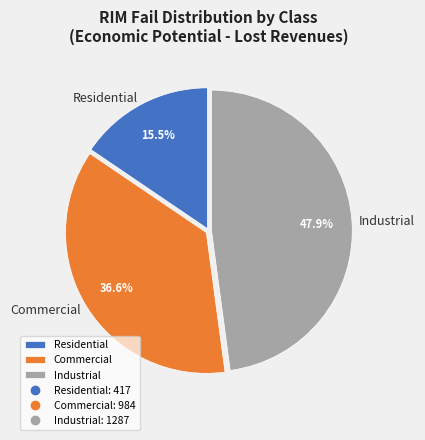

What is the total percentage of Commercial and Residential?

52.1%